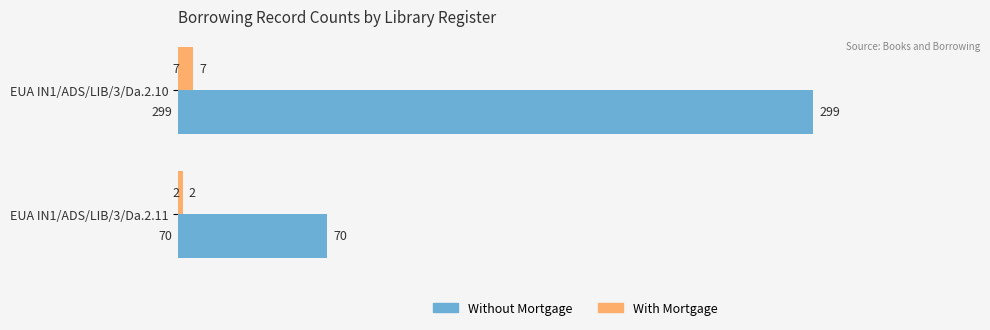

What is the smallest value displayed?

2